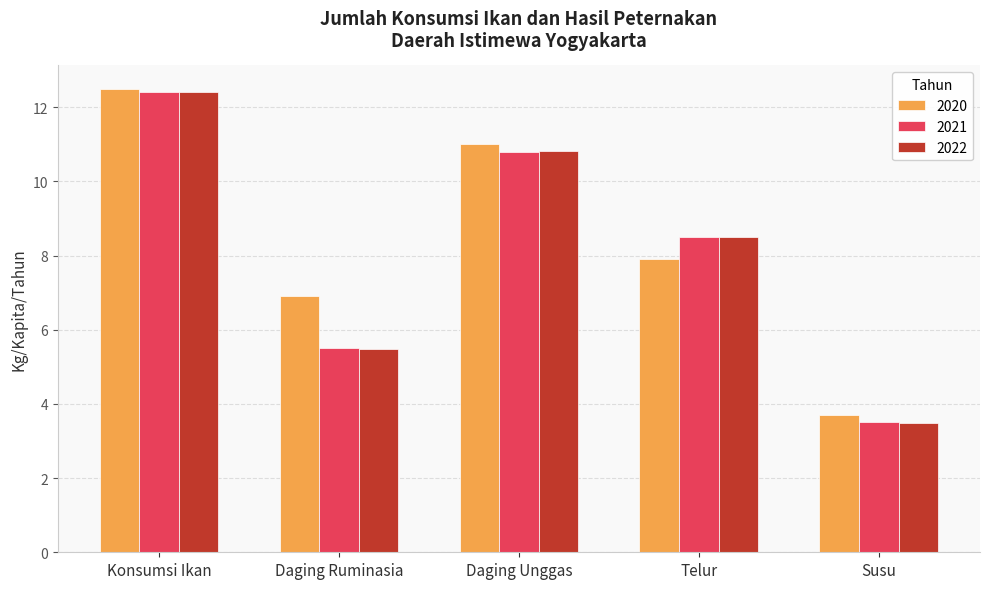

What is the difference between the maximum and minimum values in the 2021 series?

8.9